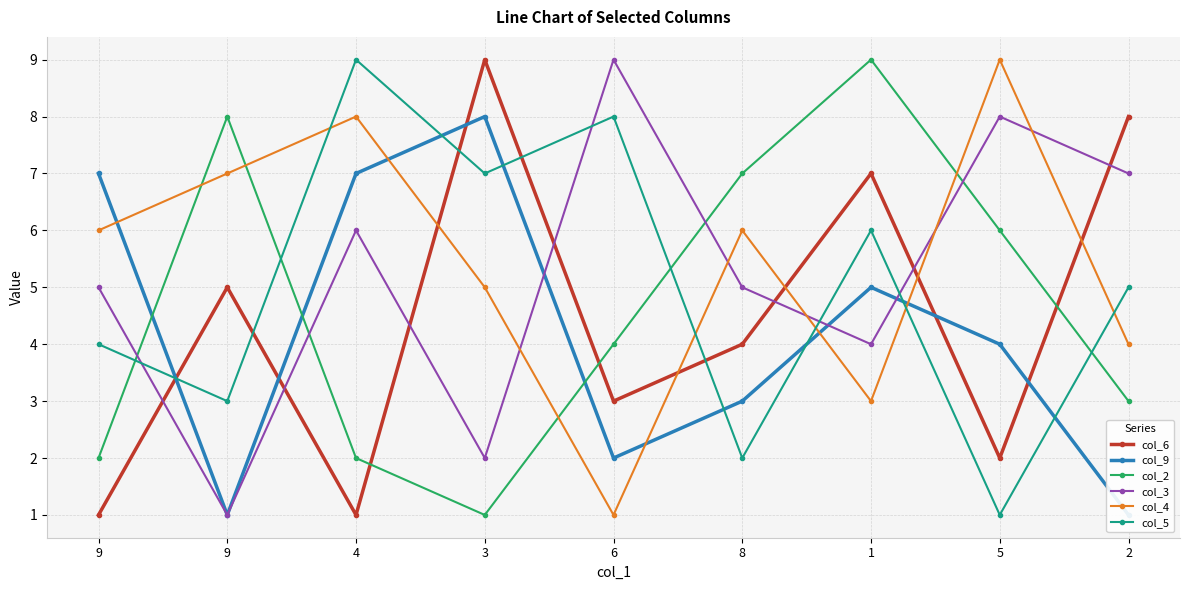

The value of col_2 at 9 is 8. True or false?

True